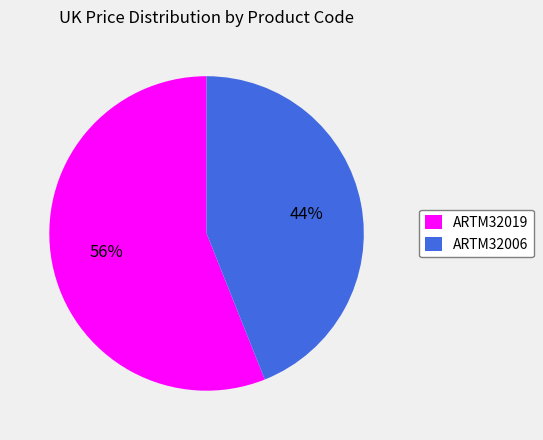

To the nearest percent, what percentage of the pie is ARTM32019?

56%